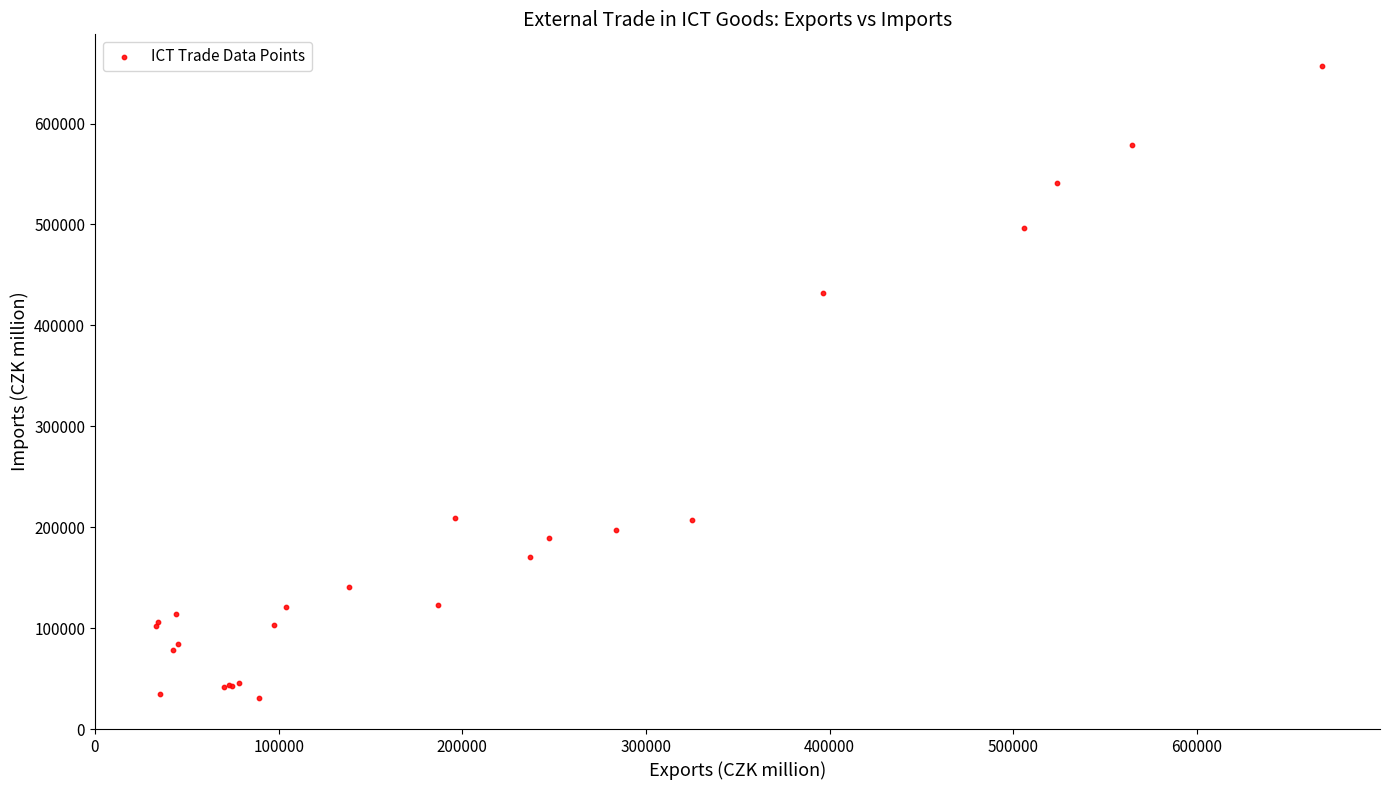

What Y value in the scatter plot is closest to 343956?

432178.9